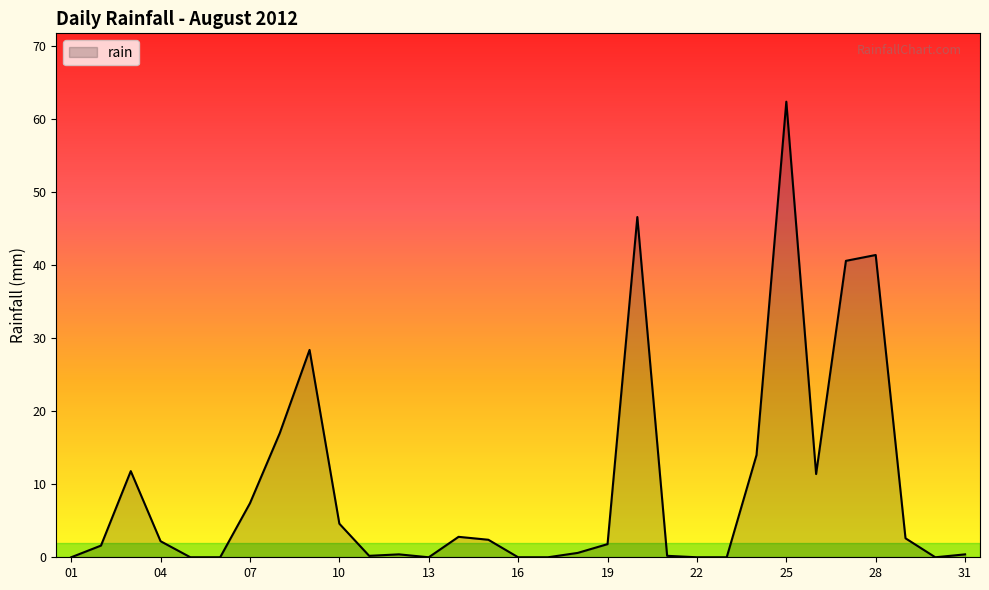

What is the maximum value shown in the chart?

62.4